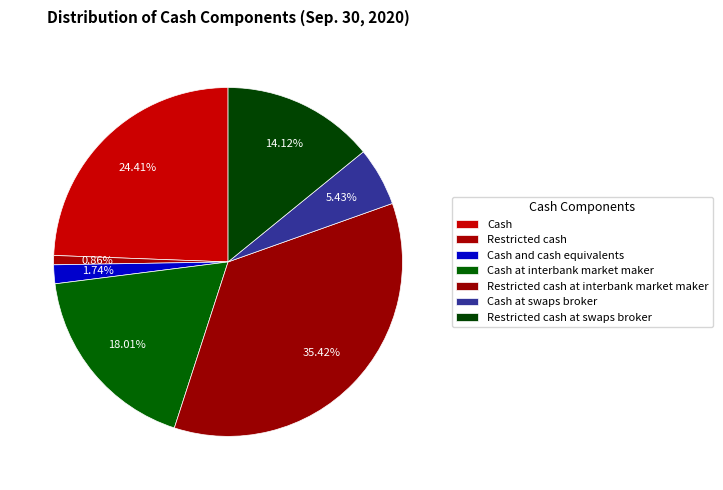

How many segments does this pie chart have?

7